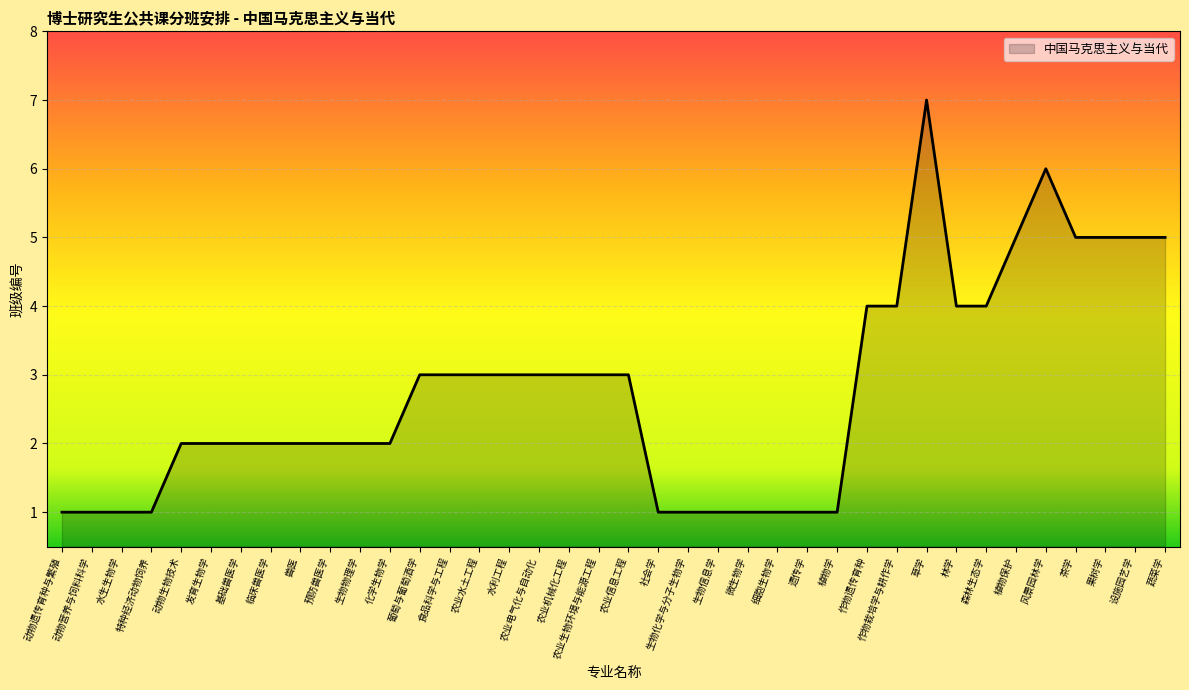

Between 森林生态学 and 风景园林学, which is larger?

风景园林学